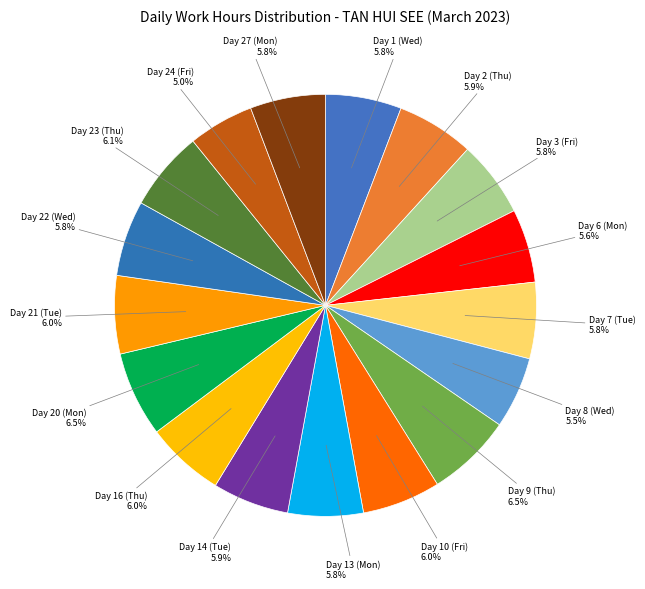

To the nearest percent, what is the difference between the largest and smallest slice percentages?

1%